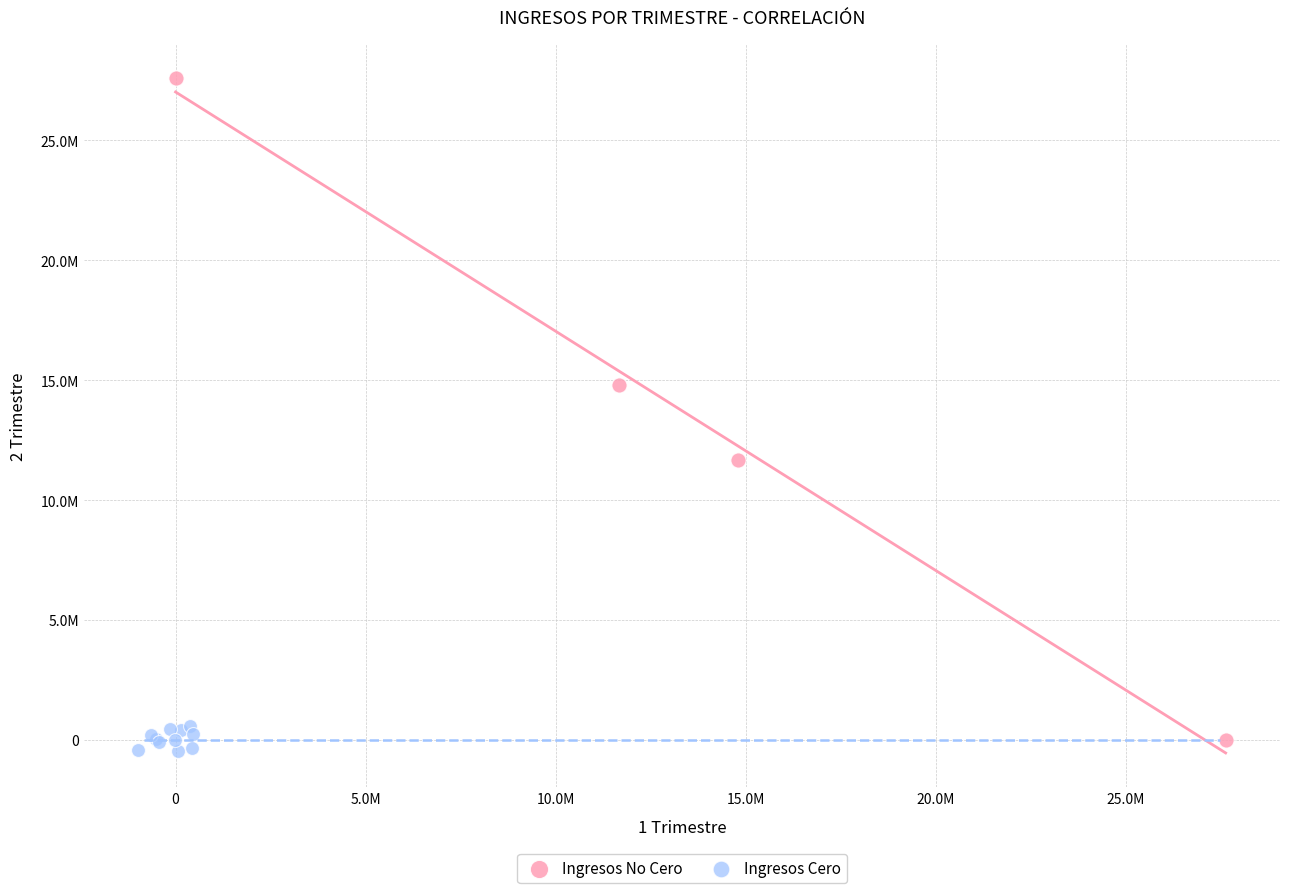

What are all the series names shown in the legend?

Ingresos No Cero, Ingresos Cero